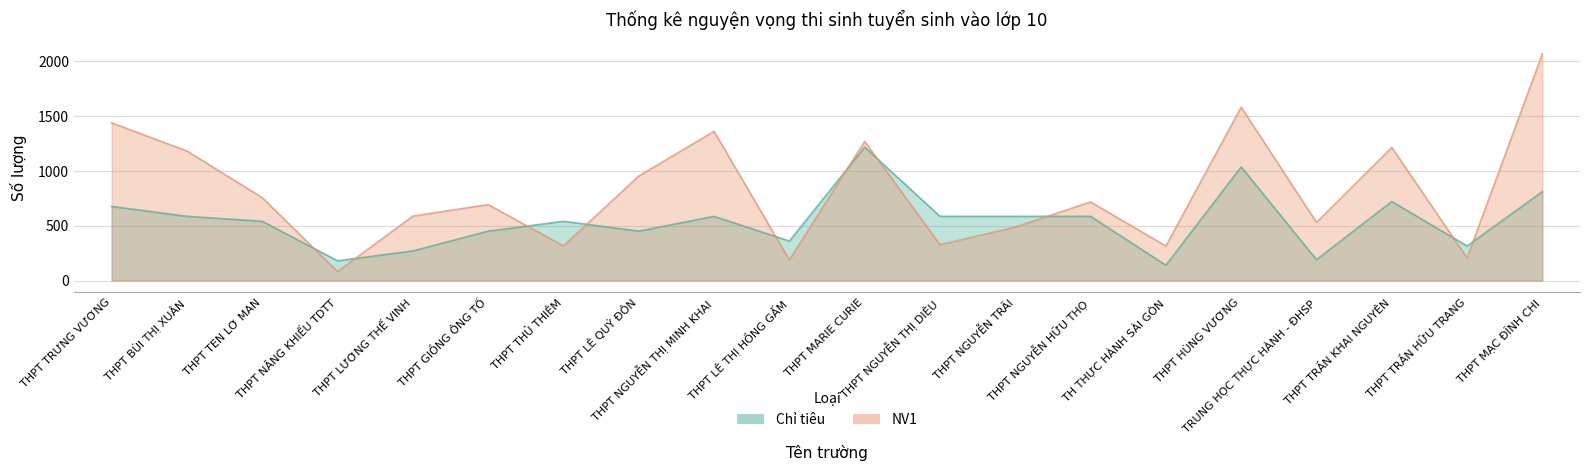

Rank the series by their maximum value, from lowest to highest.

Chỉ tiêu, NV1